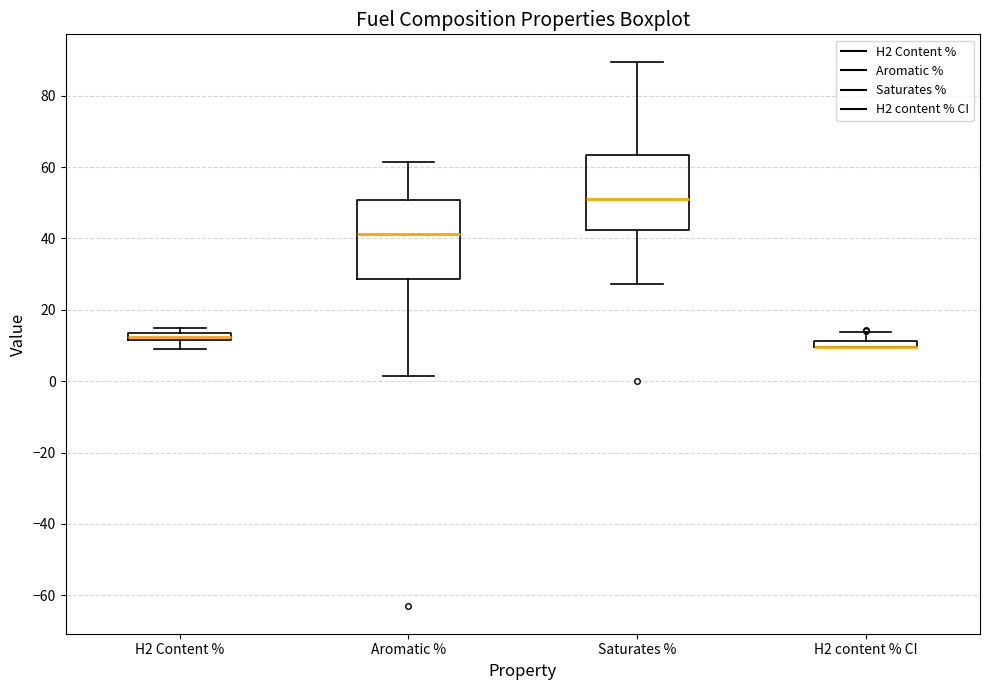

Where is the upper edge of the box for Saturates % on the y-axis? The values are not printed on the chart, so give them approximately, as read against the axis.

64